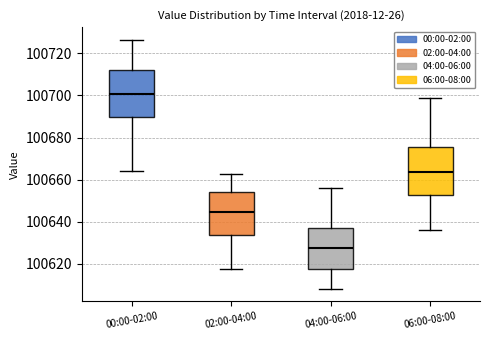

Reading left to right, read every box against the y-axis: the position of its median line, the range the box covers, and the ends of its whiskers. The values are not printed on the chart, so give them approximately, as read against the axis.

00:00-02:00: median 100700, box 100690 to 100712, whiskers 100664 to 100726
02:00-04:00: median 100644, box 100634 to 100654, whiskers 100618 to 100662
04:00-06:00: median 100628, box 100618 to 100638, whiskers 100608 to 100656
06:00-08:00: median 100664, box 100652 to 100676, whiskers 100636 to 100700